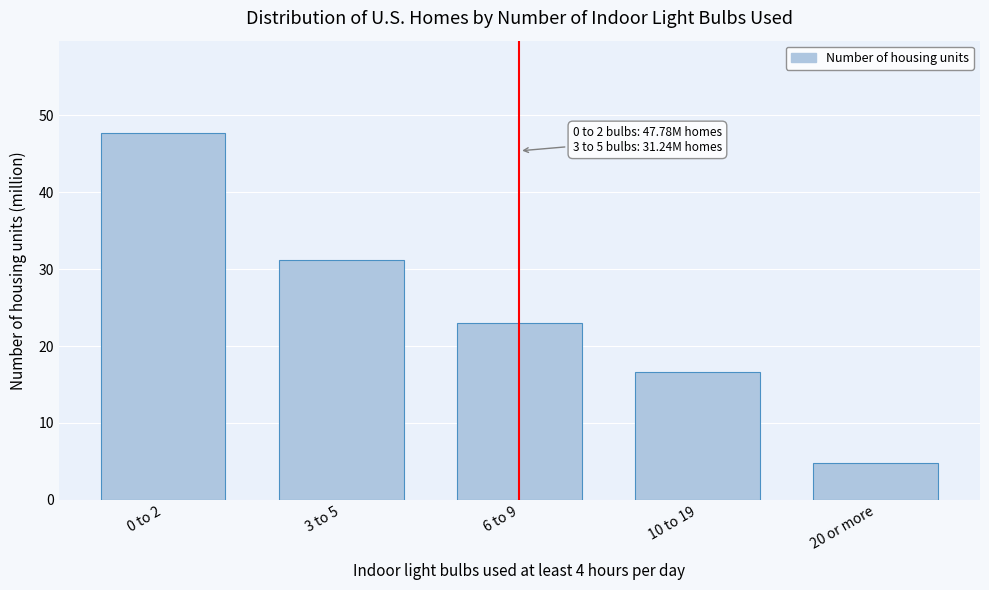

Reading left to right, list all the values displayed in this chart.

47.8	31.2	23.1	16.7	4.8